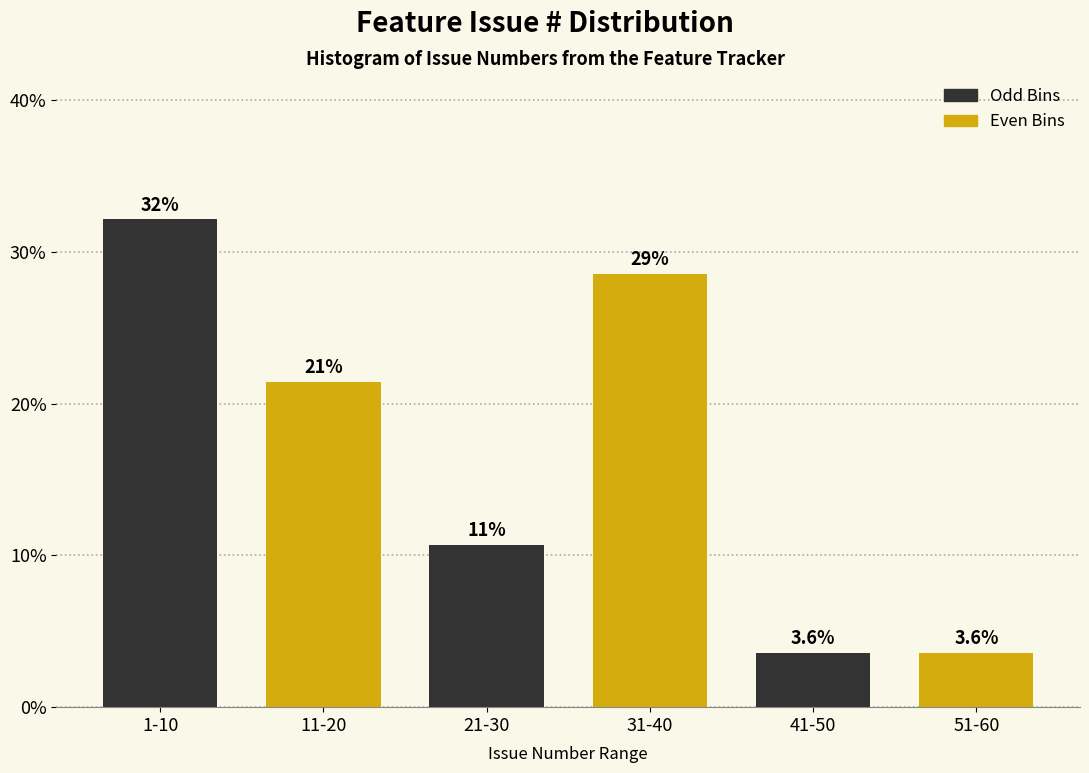

Reading left to right, what are all the values shown in this chart?

32.1	21.4	10.7	28.6	3.6	3.6